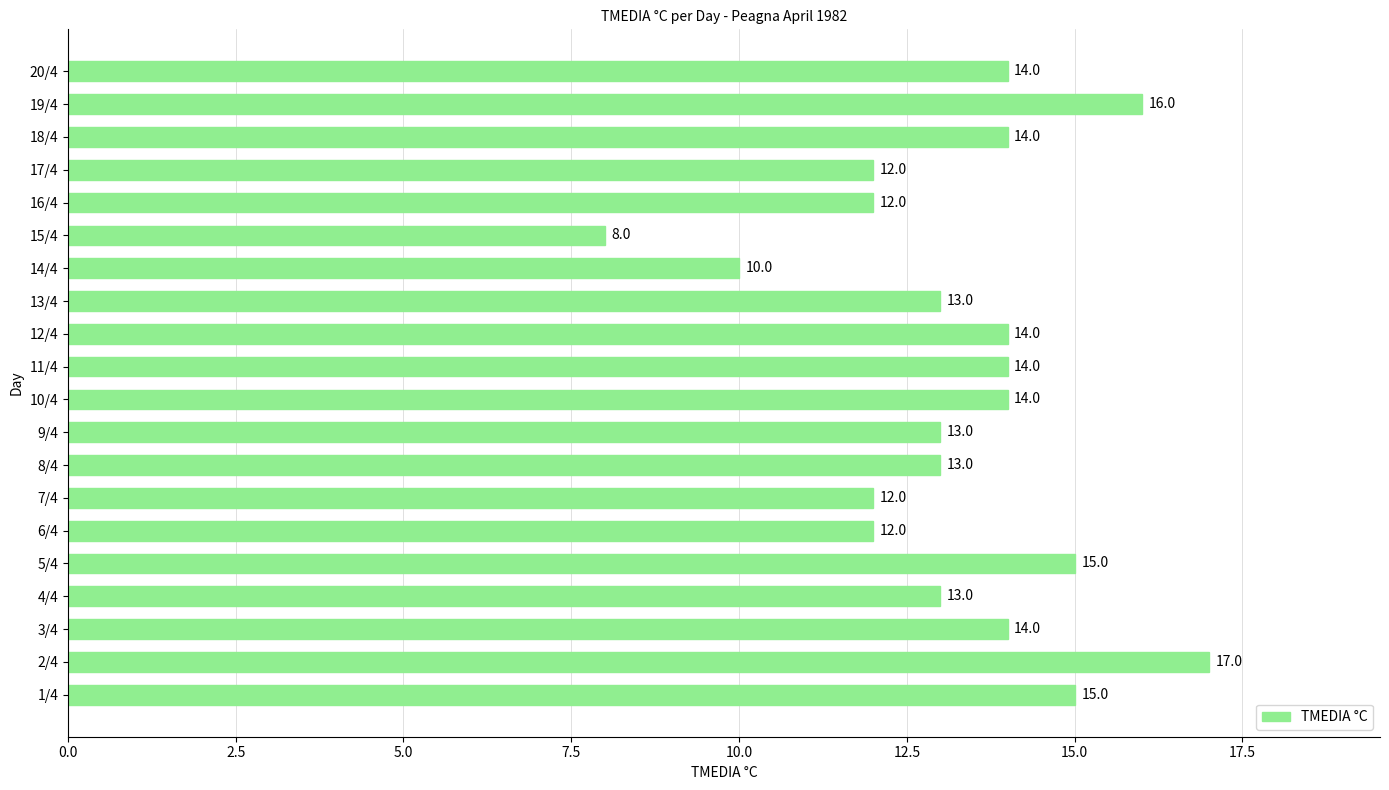

How many values are between 12 and 14?

14